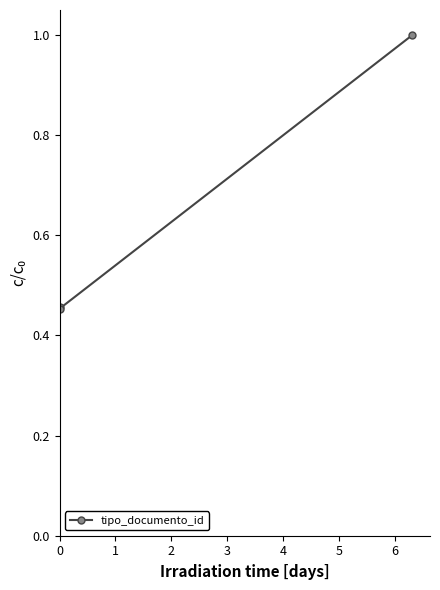

What is the maximum value shown in the chart?

1.0